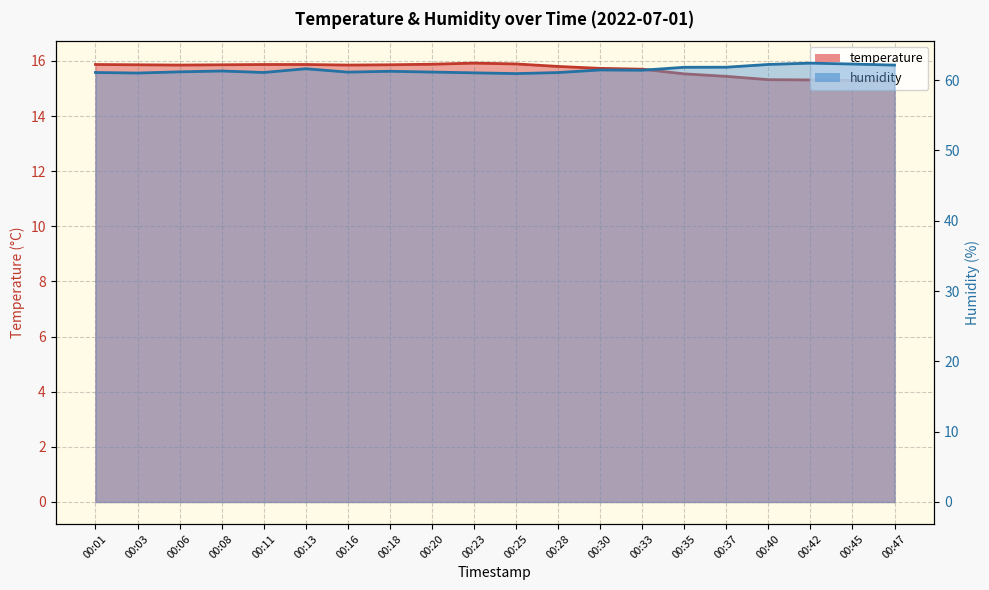

What is the approximate value of humidity at 00:16?

61.1